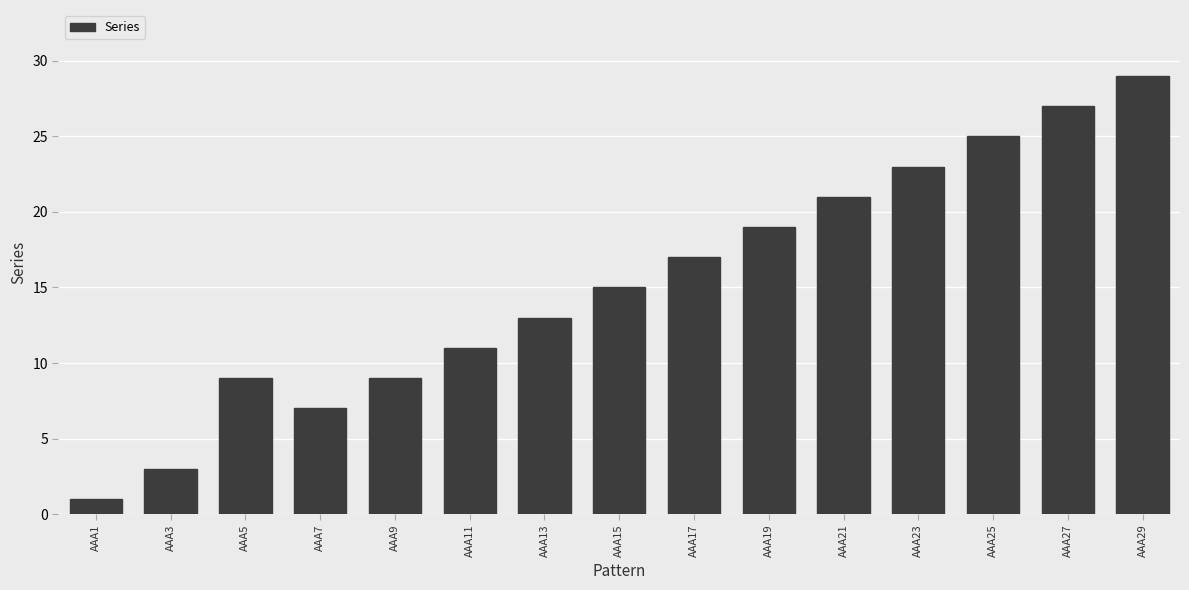

What is the value of the 14th bar from the left?

27